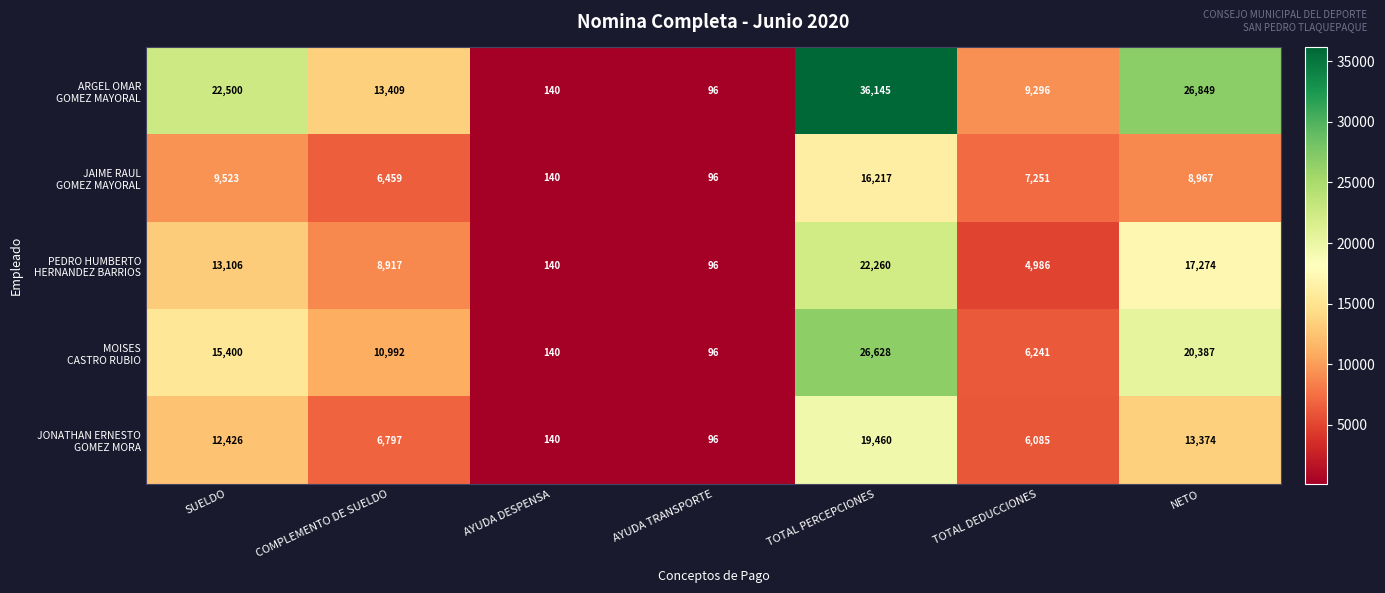

What is the spread (max minus min) of values at COMPLEMENTO DE SUELDO?

6950